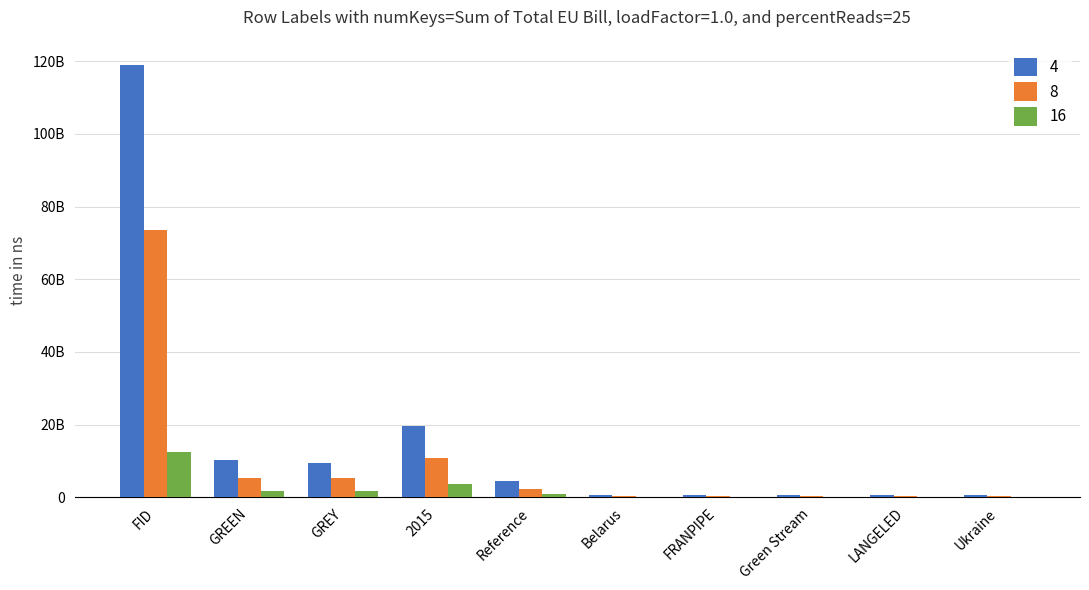

The 8 series shows 257824851.0 at Belarus. True or false?

True